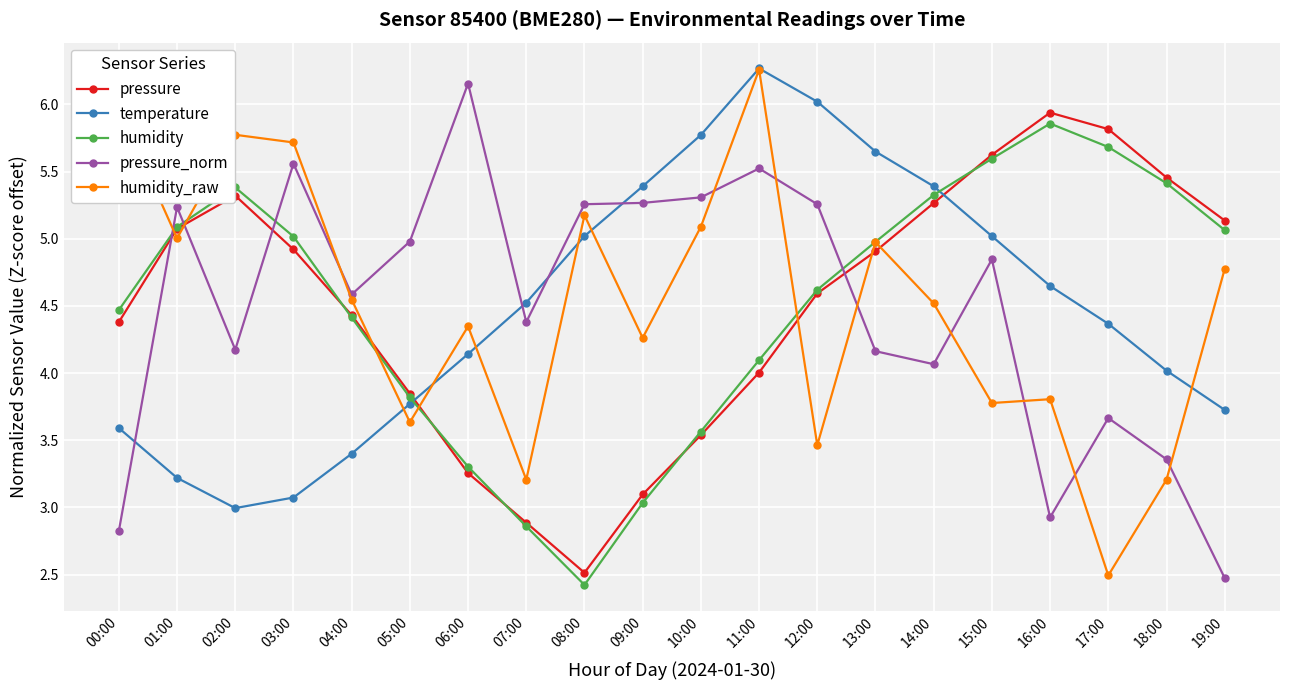

Is the value of pressure_norm at 16:00 greater than the value of humidity at 00:00?

No